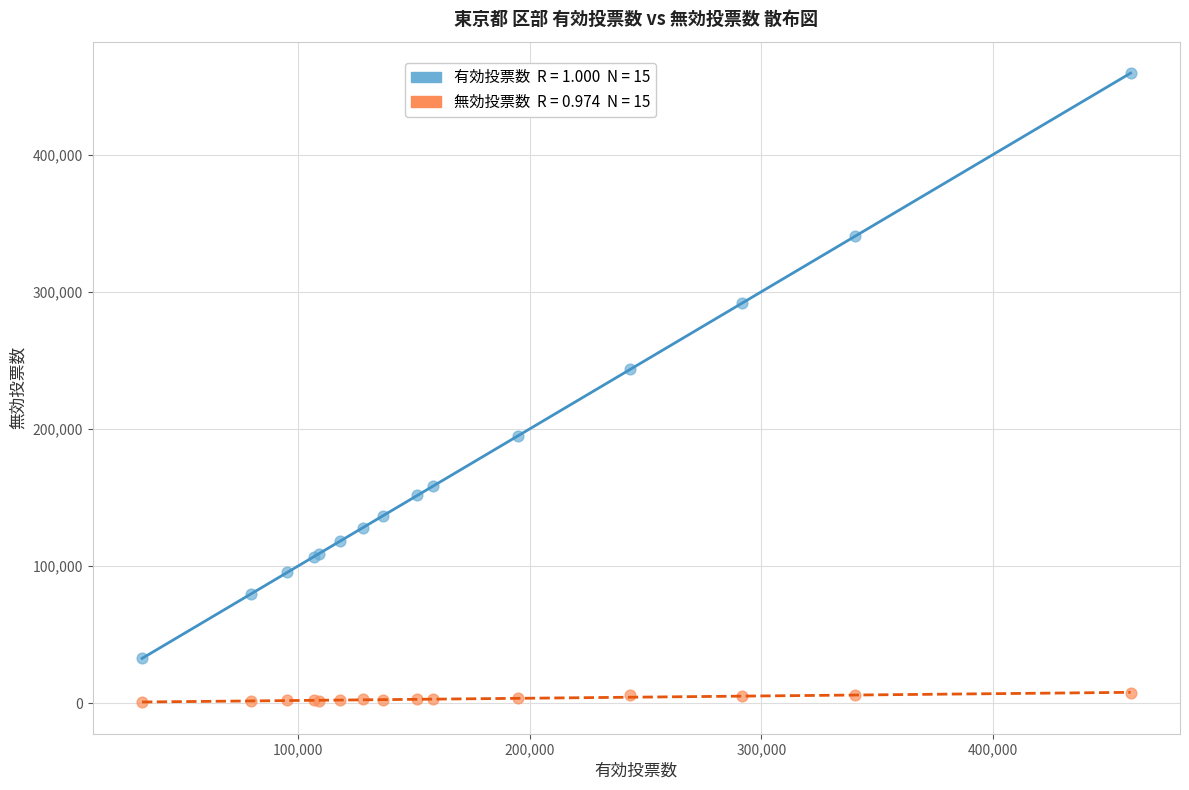

Across all series, what Y value is closest to 230053?

243455